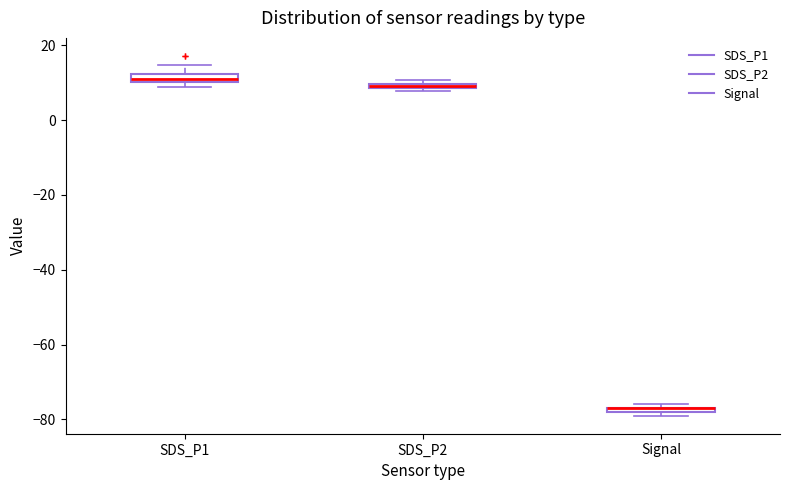

Where is the upper edge of the box for Signal on the y-axis? The values are not printed on the chart, so give them approximately, as read against the axis.

-76